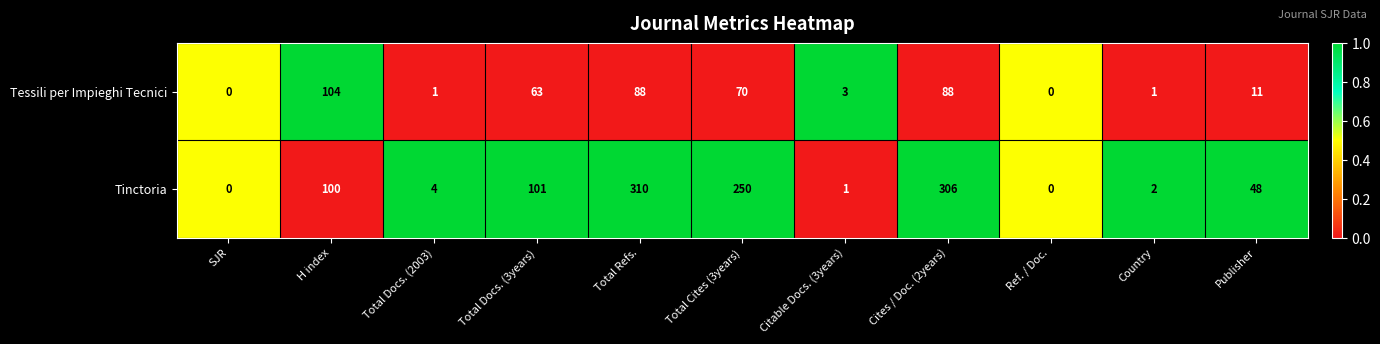

True or false: Tessili per Impieghi Tecnici has a value of 101 at Total Cites (3years).

False